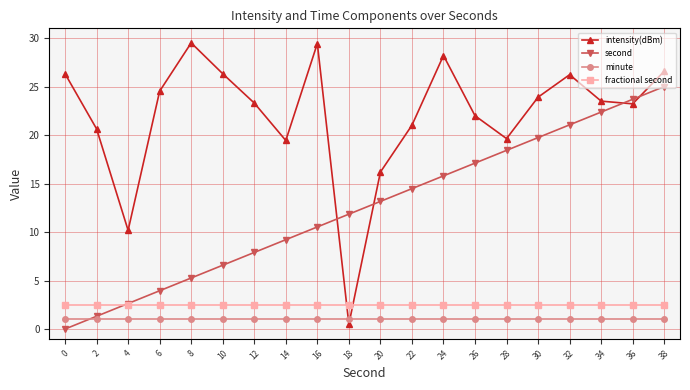

What is the total value across all series at 30?

47.1